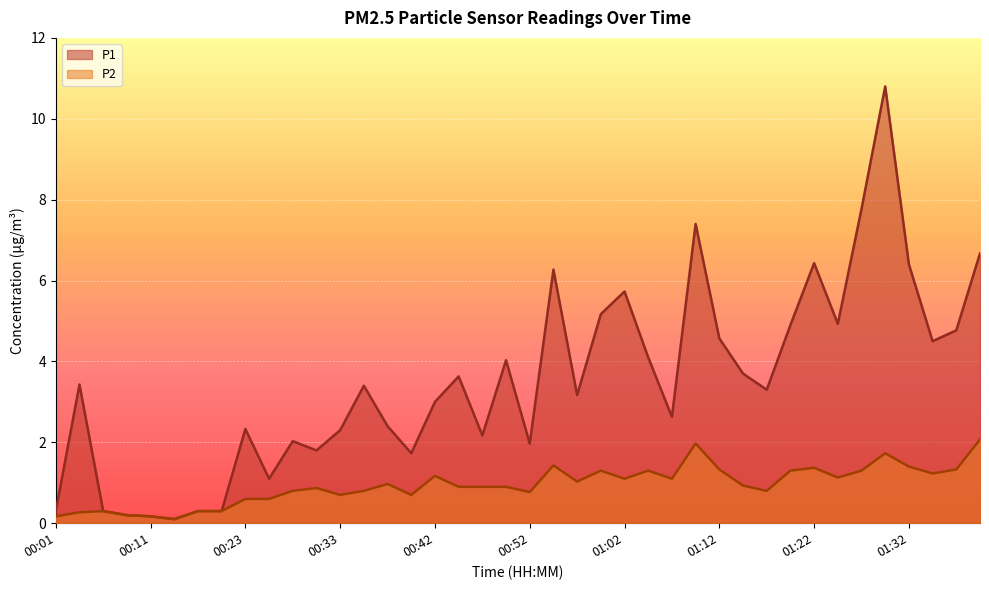

Reading left to right, extract all data points from this chart.

P1: 0.3	3.4	0.3	0.2	0.2	0.1	0.3	0.3	2.3	1.1	2.0	1.8	2.3	3.4	2.4	1.7	3.0	3.6	2.2	4.0	2.0	6.3	3.2	5.2	5.7	4.1	2.6	7.4	4.6	3.7	3.3	4.9	6.4	4.9	7.8	10.8	6.4	4.5	4.8	6.7
P2: 0.2	0.3	0.3	0.2	0.2	0.1	0.3	0.3	0.6	0.6	0.8	0.9	0.7	0.8	1.0	0.7	1.2	0.9	0.9	0.9	0.8	1.4	1.0	1.3	1.1	1.3	1.1	2.0	1.3	0.9	0.8	1.3	1.4	1.1	1.3	1.7	1.4	1.2	1.3	2.1